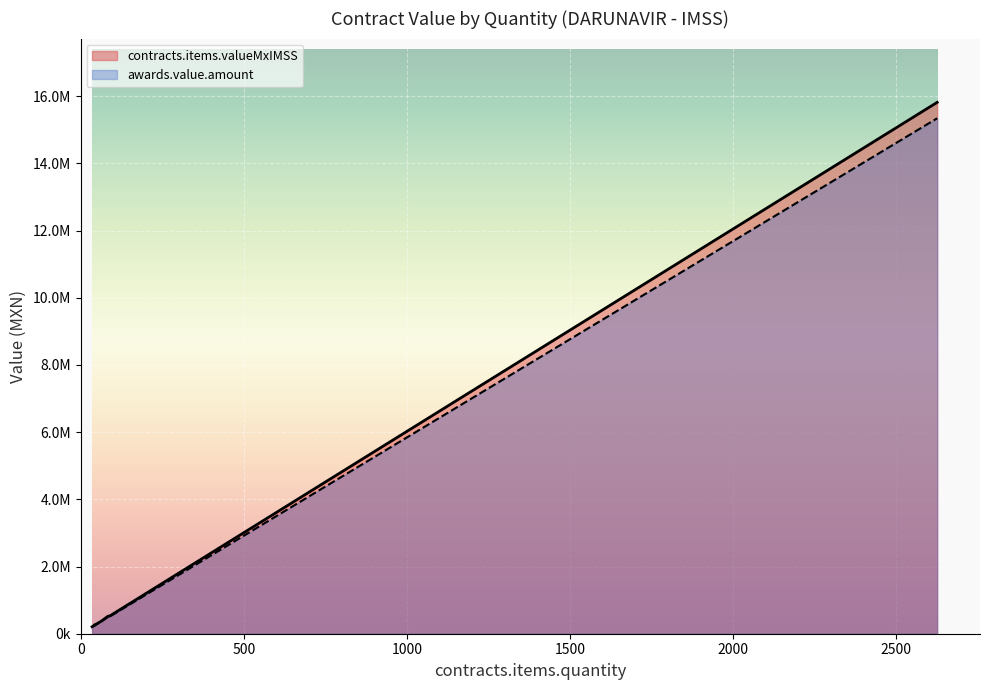

True or false: awards.value.amount has more than 0 interior local peaks.

False